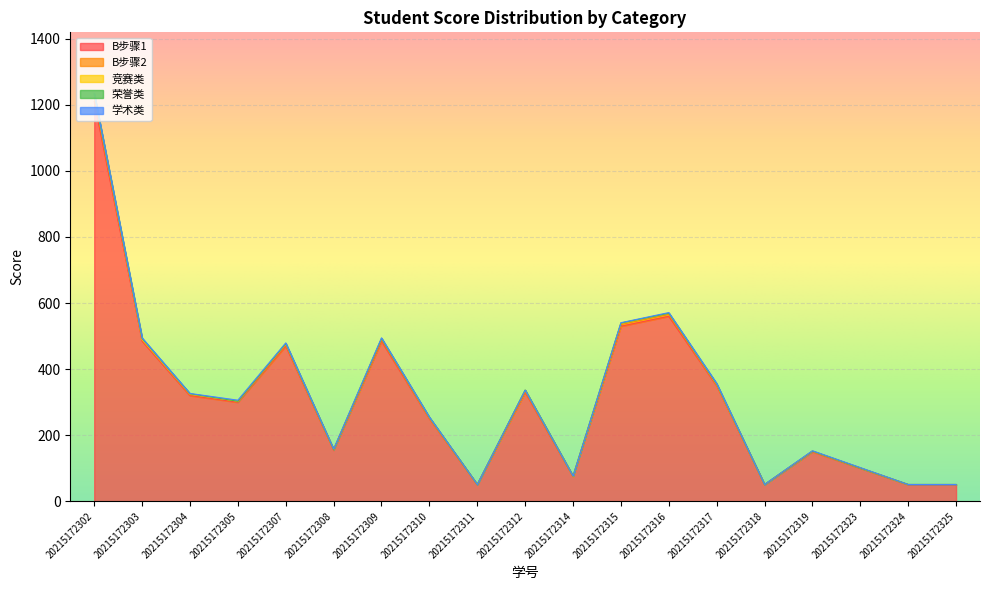

What is the maximum value for B步骤1?

1210.0